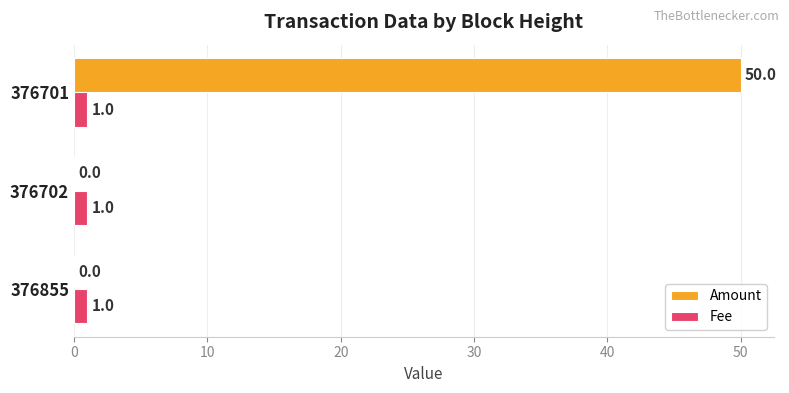

How many series are shown in this chart?

2